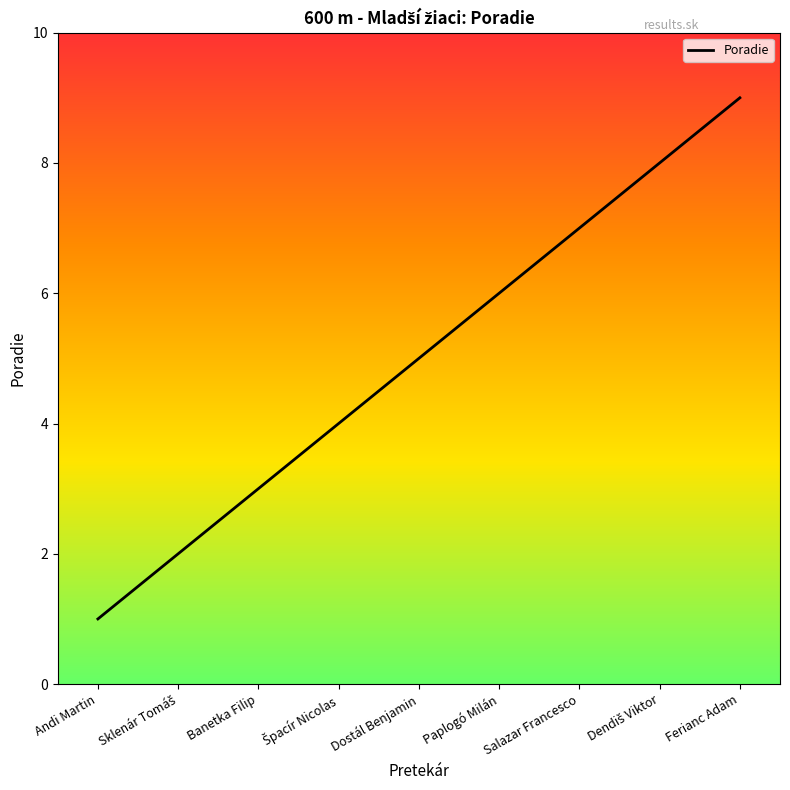

What value does the data have at Salazar Francesco?

7